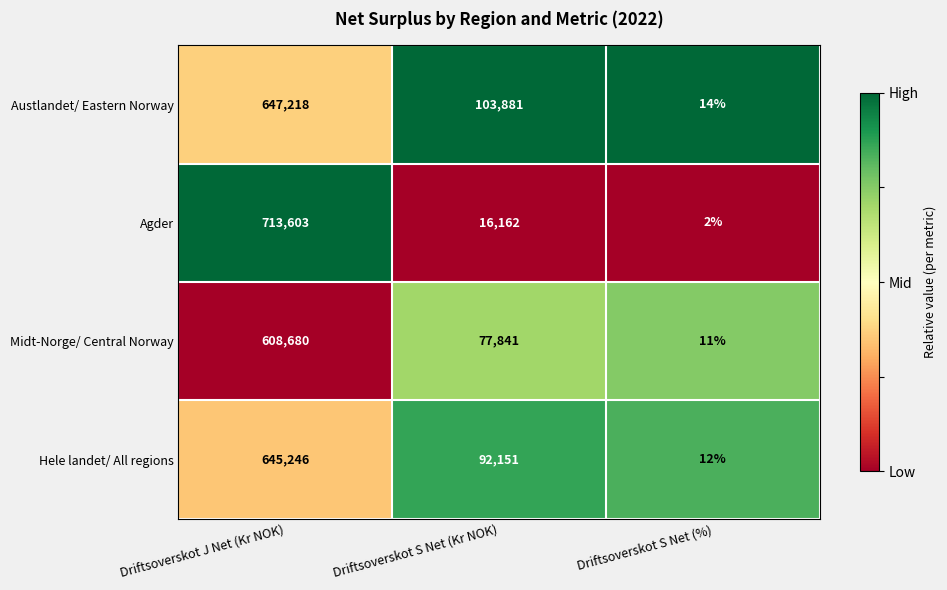

Where does the Agder series first go above 16162?

Driftsoverskot J Net (Kr NOK)